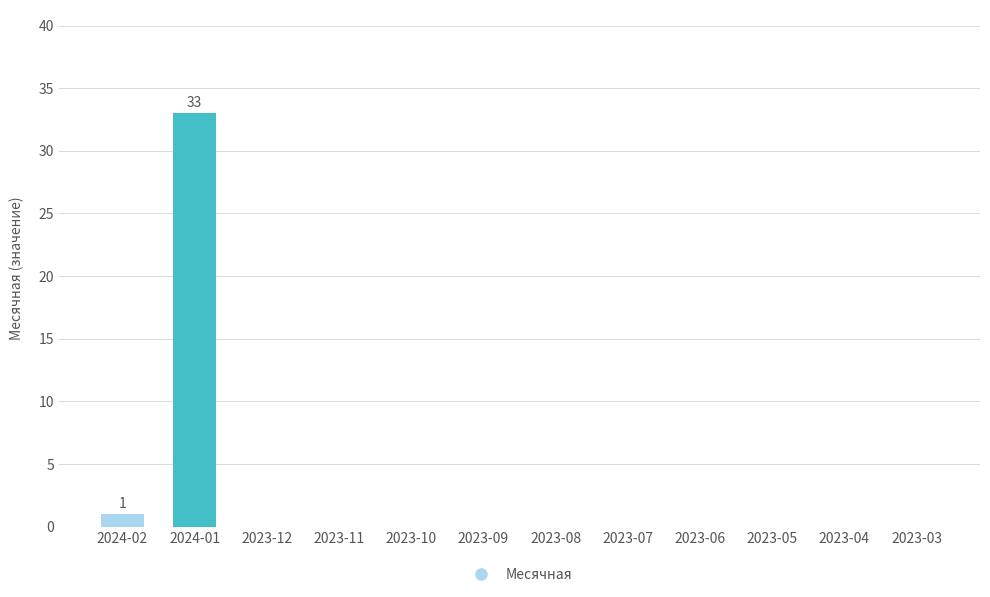

Does the chart contain stacked bars?

No